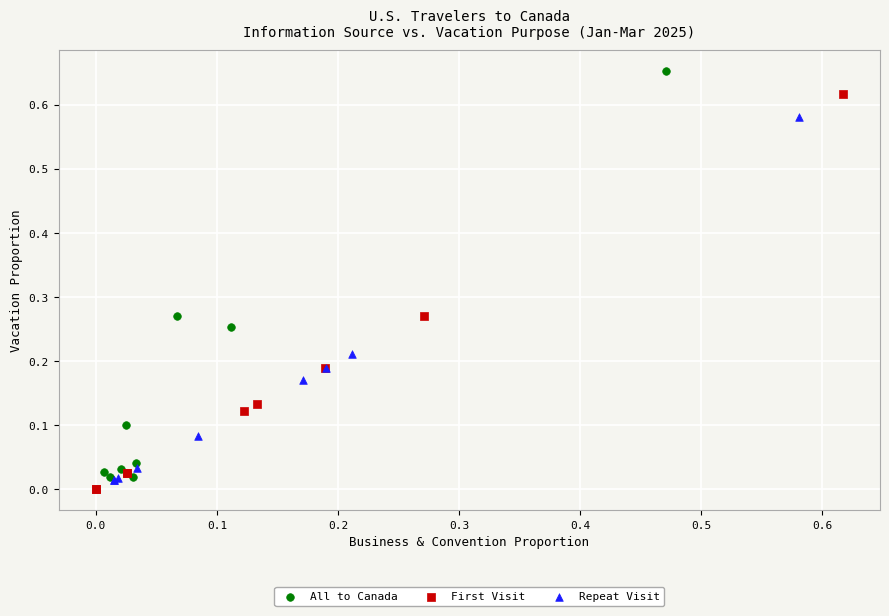

Which series contains the lowest Y value?

First Visit